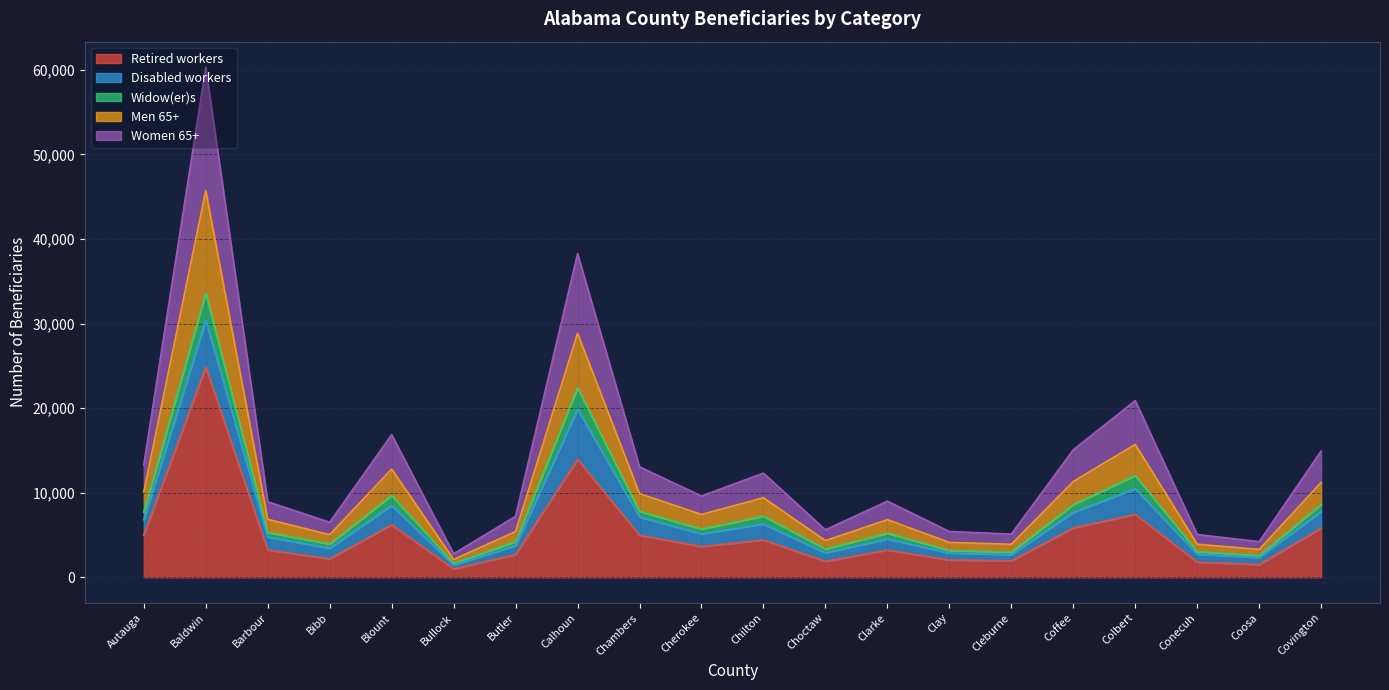

What is the lowest value of the Women 65+ series?

2780